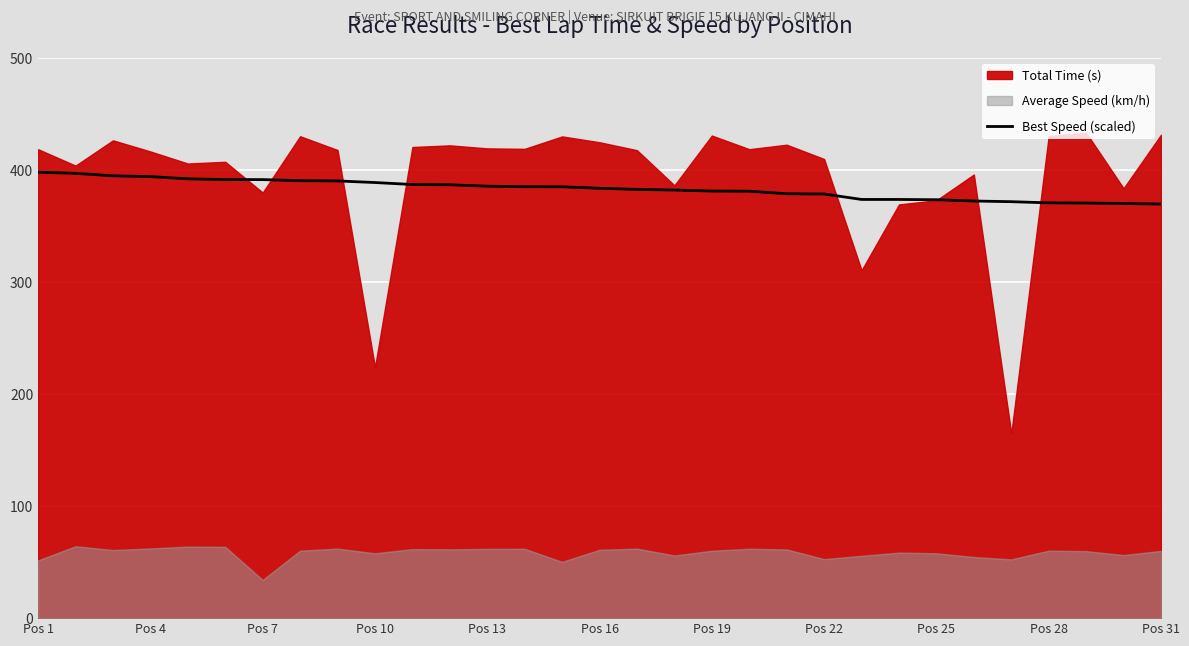

True or false: Best Speed (scaled) has a value of 219.6 at Pos 28.

False